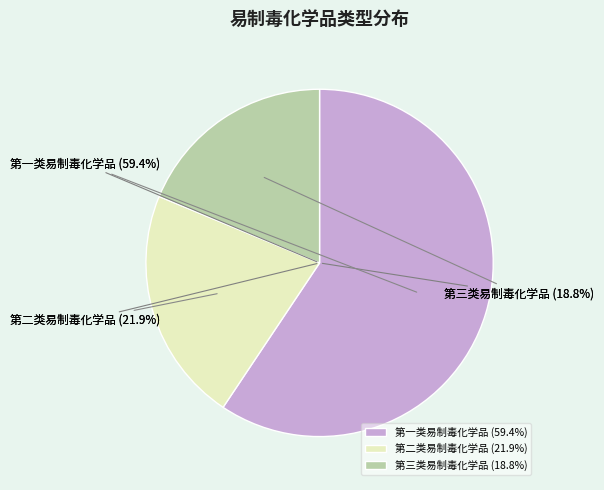

Which has a higher value, 第二类易制毒化学品 or 第三类易制毒化学品?

第二类易制毒化学品